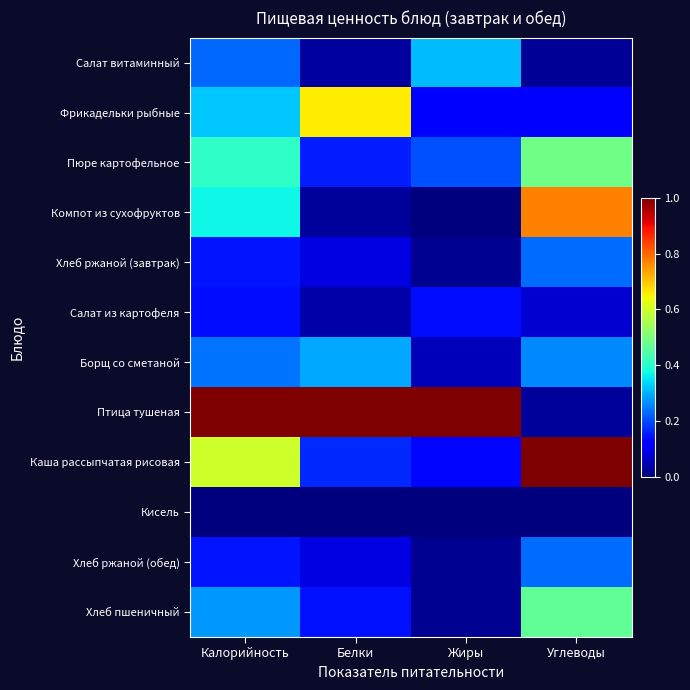

Reading left to right, transcribe all the data shown in this chart.

Салат витаминный: Калорийность=0.2	Белки=0.0	Жиры=0.3	Углеводы=0.0
Фрикадельки рыбные: Калорийность=0.3	Белки=0.7	Жиры=0.1	Углеводы=0.1
Пюре картофельное: Калорийность=0.4	Белки=0.2	Жиры=0.2	Углеводы=0.5
Компот из сухофруктов: Калорийность=0.4	Белки=0.0	Жиры=0.0	Углеводы=0.8
Хлеб ржаной (завтрак): Калорийность=0.1	Белки=0.1	Жиры=0.0	Углеводы=0.2
Салат из картофеля: Калорийность=0.1	Белки=0.0	Жиры=0.1	Углеводы=0.1
Борщ со сметаной: Калорийность=0.2	Белки=0.3	Жиры=0.1	Углеводы=0.3
Птица тушеная: Калорийность=1.0	Белки=1.0	Жиры=1.0	Углеводы=0.0
Каша рассыпчатая рисовая: Калорийность=0.6	Белки=0.2	Жиры=0.1	Углеводы=1.0
Кисель: Калорийность=0.0	Белки=0.0	Жиры=0.0	Углеводы=0.0
Хлеб ржаной (обед): Калорийность=0.1	Белки=0.1	Жиры=0.0	Углеводы=0.2
Хлеб пшеничный: Калорийность=0.3	Белки=0.1	Жиры=0.0	Углеводы=0.5